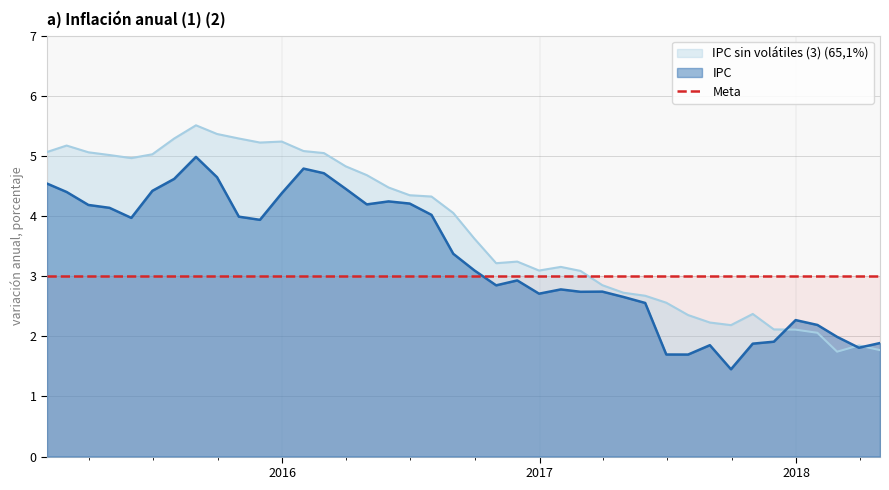

What is the spread (max minus min) of values at 2015-12-31?

0.9